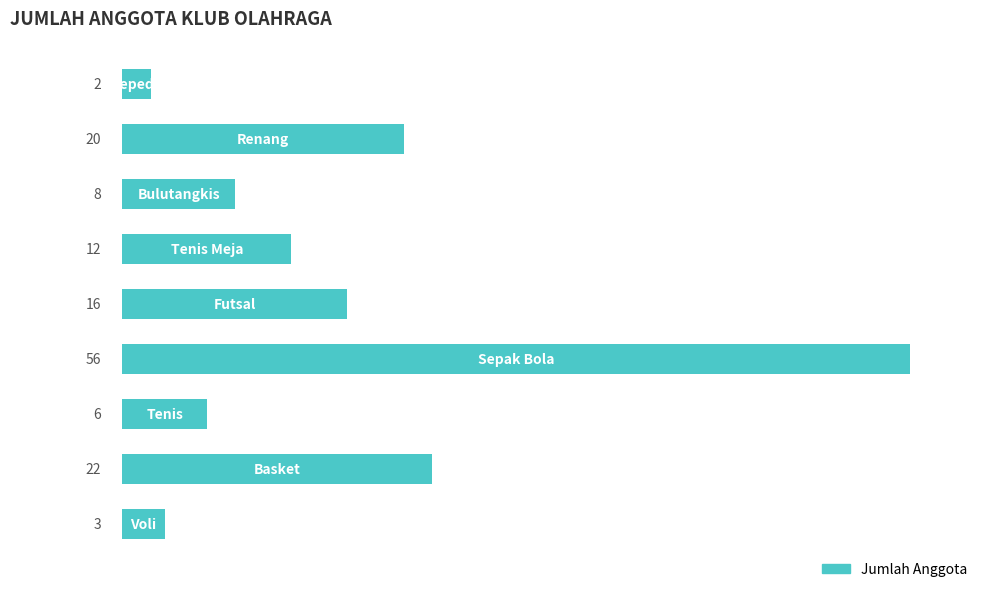

Does the chart contain stacked bars?

No